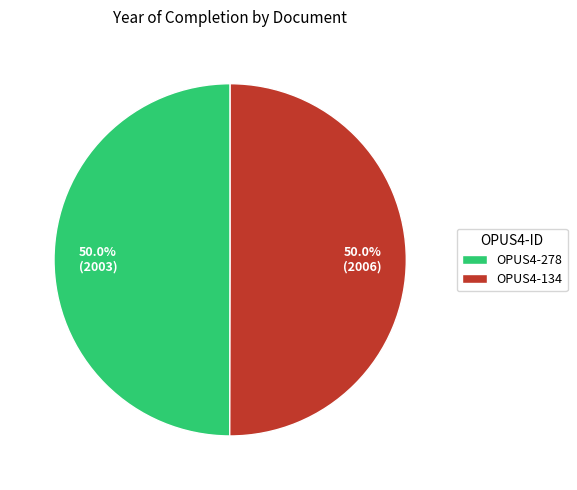

Combined, do OPUS4-134 and OPUS4-278 account for over 50%?

Yes